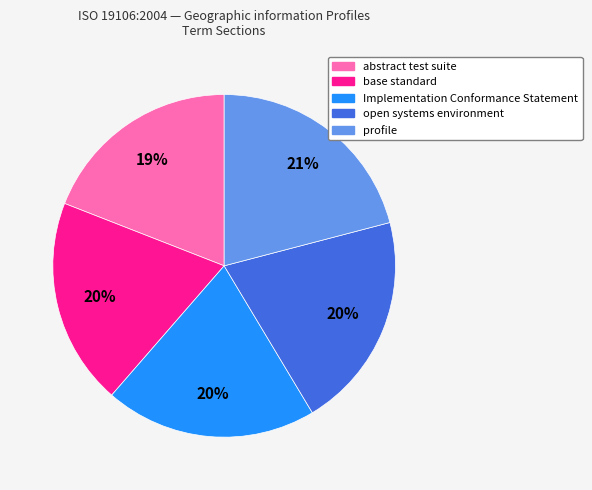

Is it true that profile is 26% of the pie?

False